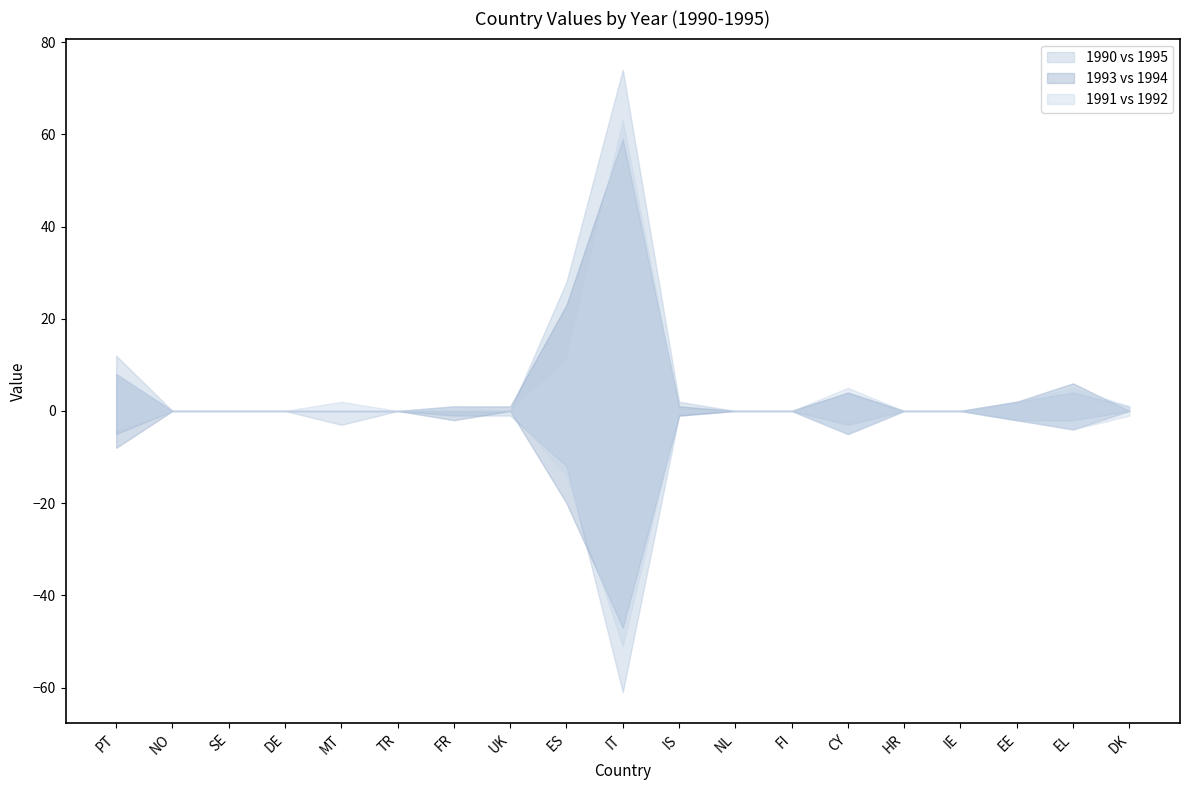

How many interior local peaks does the 1994 series have?

4